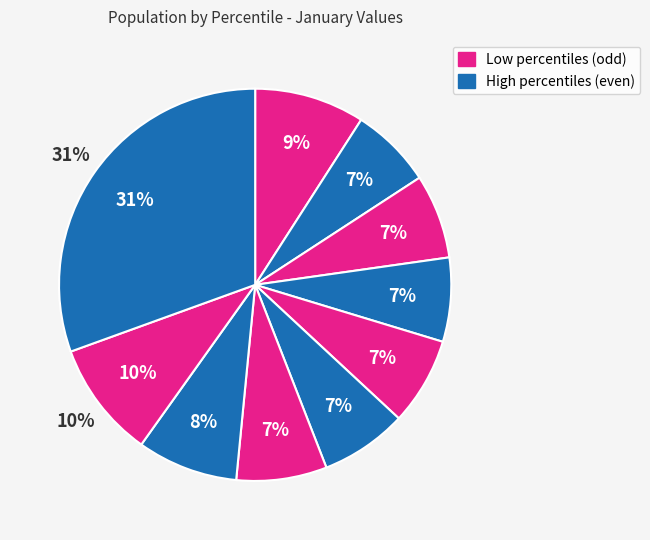

To the nearest percent, what is the difference between the pct45 and pct05 slice percentages?

2%